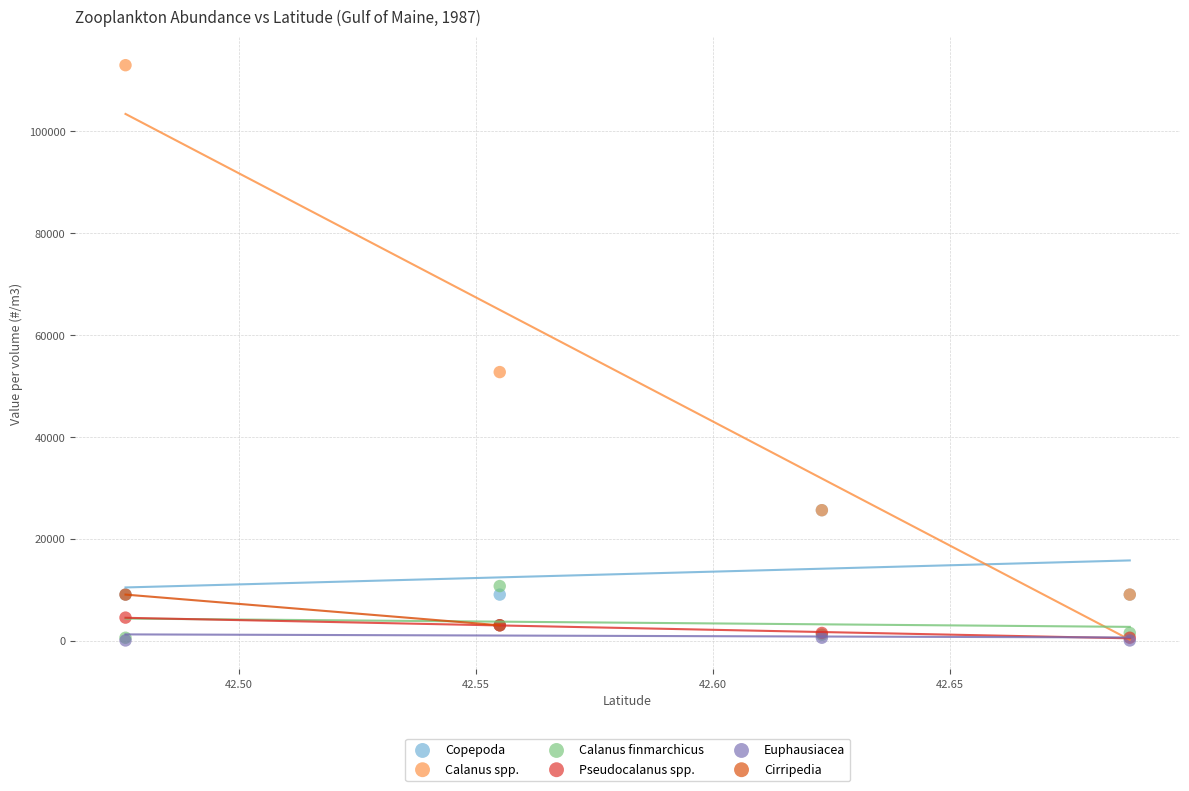

What are all the series names shown in the legend?

Copepoda, Calanus spp., Calanus finmarchicus, Pseudocalanus spp., Euphausiacea, Cirripedia